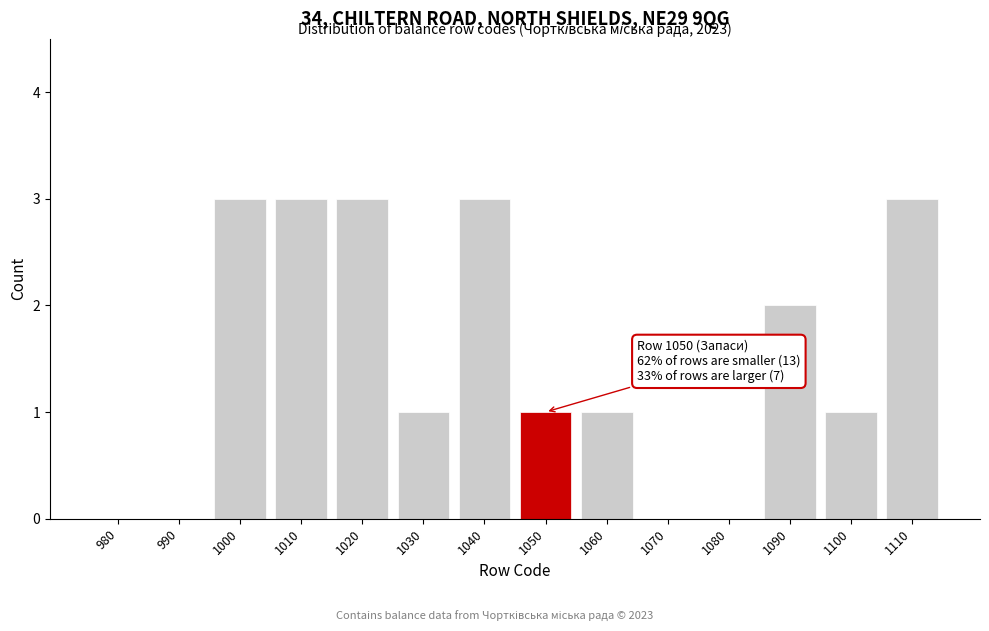

Reading left to right, extract all data points from this chart.

980=0	990=0	1000=3	1010=3	1020=3	1030=1	1040=3	1050=1	1060=1	1070=0	1080=0	1090=2	1100=1	1110=3